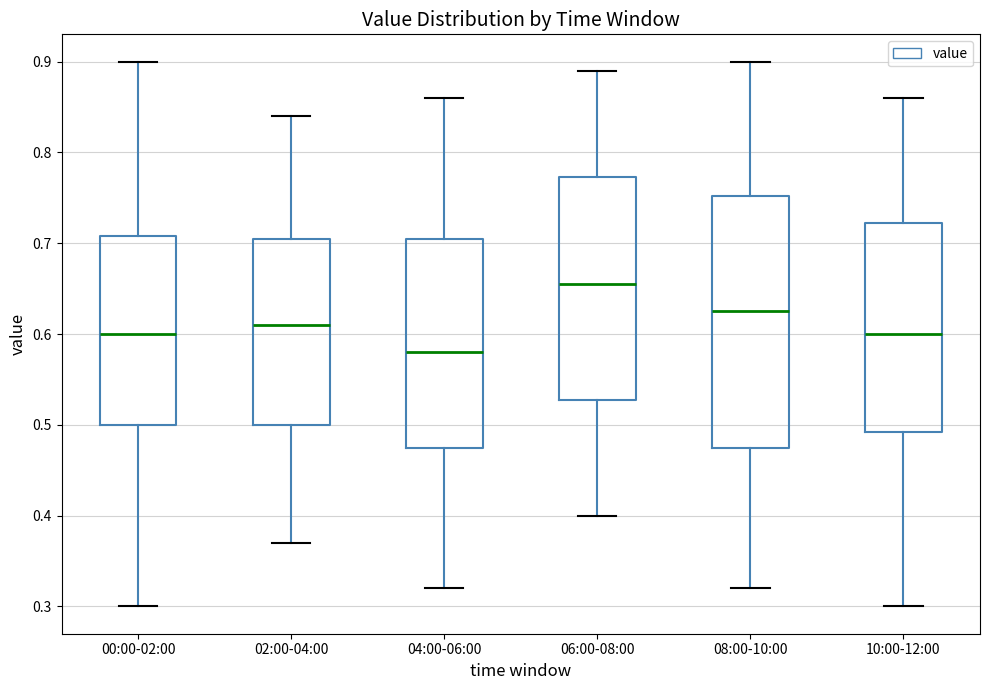

Reading left to right, transcribe this box plot: for each box, give where its median line is, the range the box spans, and where its two whiskers end, as read against the y-axis. The values are not printed on the chart, so give them approximately, as read against the axis.

00:00-02:00: median 0.60, box 0.50 to 0.71, whiskers 0.30 to 0.90
02:00-04:00: median 0.61, box 0.50 to 0.71, whiskers 0.37 to 0.84
04:00-06:00: median 0.58, box 0.48 to 0.71, whiskers 0.32 to 0.86
06:00-08:00: median 0.66, box 0.53 to 0.77, whiskers 0.40 to 0.89
08:00-10:00: median 0.63, box 0.48 to 0.75, whiskers 0.32 to 0.90
10:00-12:00: median 0.60, box 0.49 to 0.72, whiskers 0.30 to 0.86